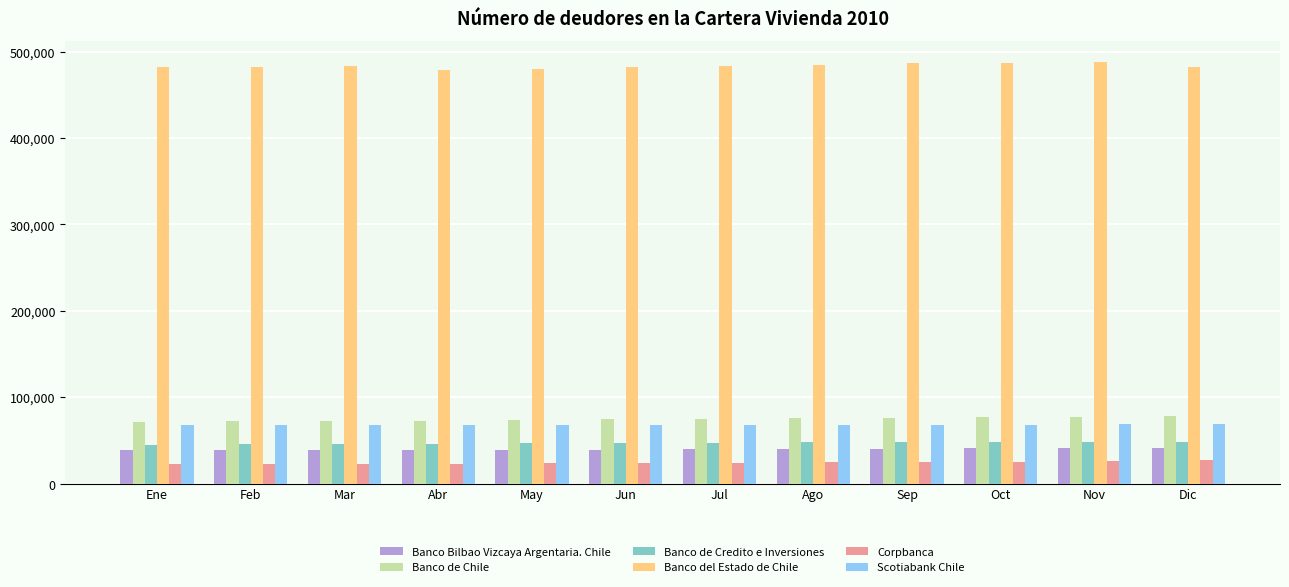

What is the lowest value of the Banco de Chile series?

71798